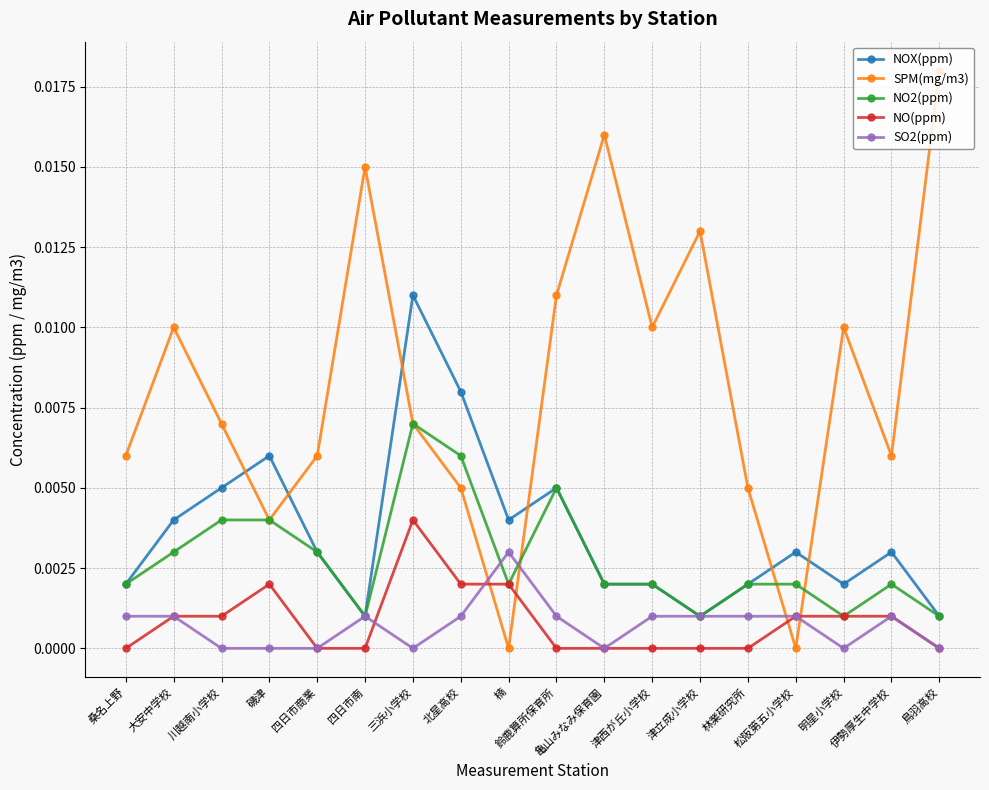

How many intersections are there between SO2(ppm) and SPM(mg/m3)?

4